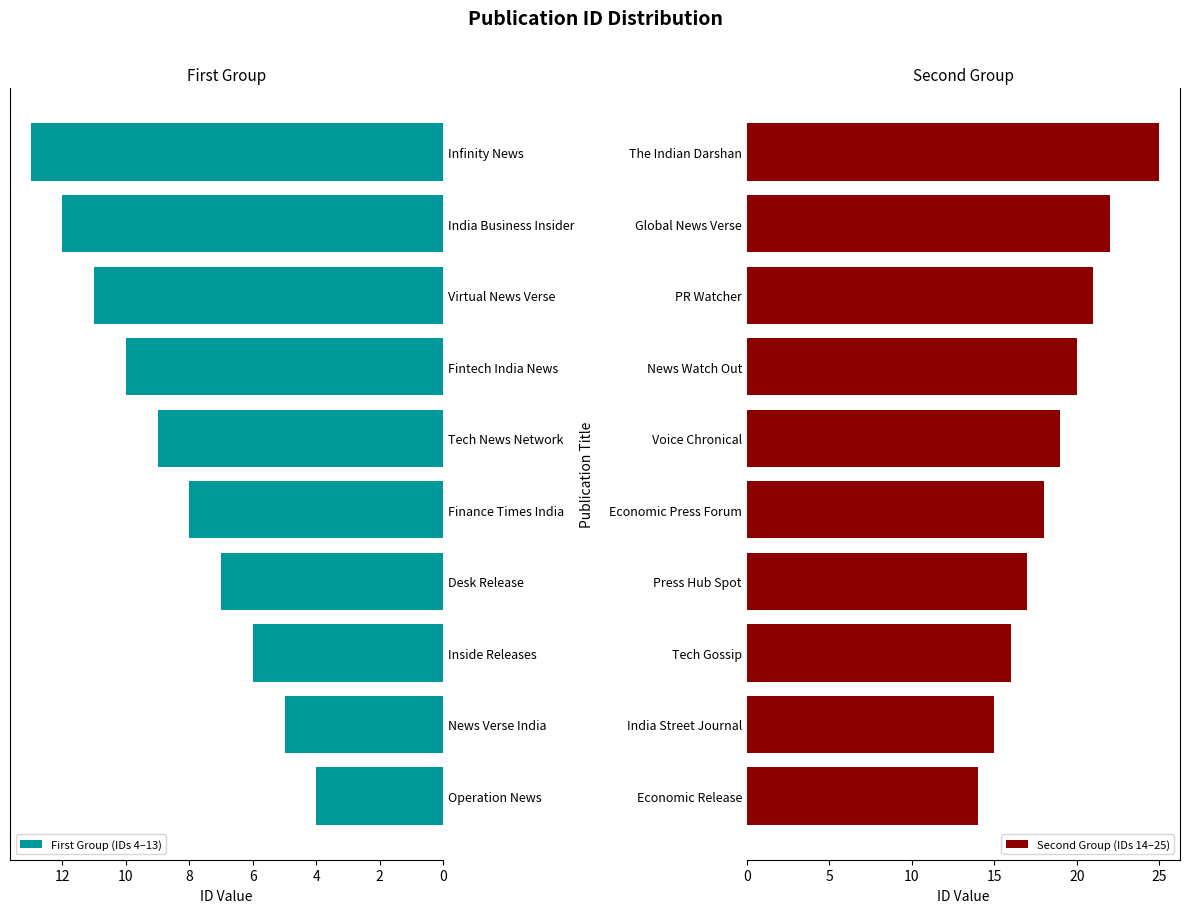

The First Group (IDs 4–13) series shows 9 at Tech News Network. True or false?

True